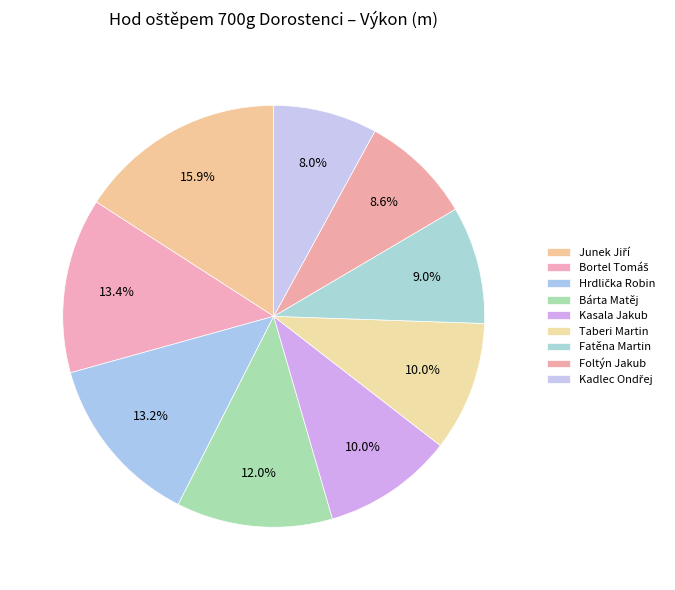

To the nearest percent, what is the combined percentage of Foltýn Jakub and Taberi Martin?

19%